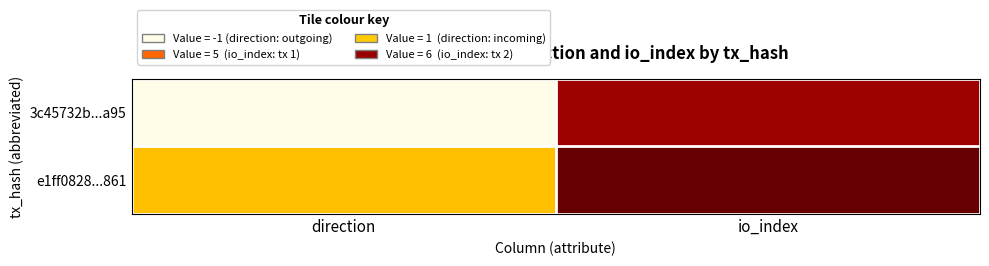

List the series in order of their overall mean, lowest first.

3c45732b...a95, e1ff0828...861